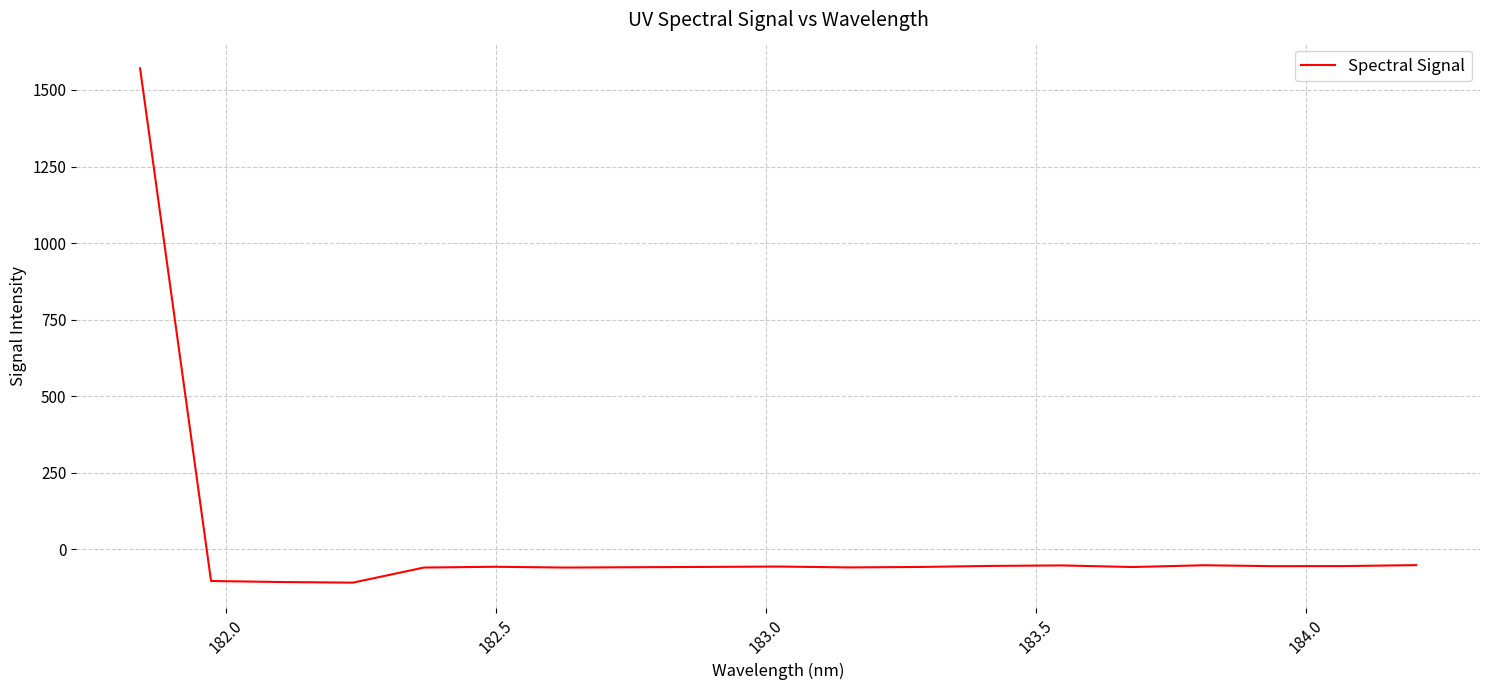

What is the minimum value shown in the chart?

-108.2